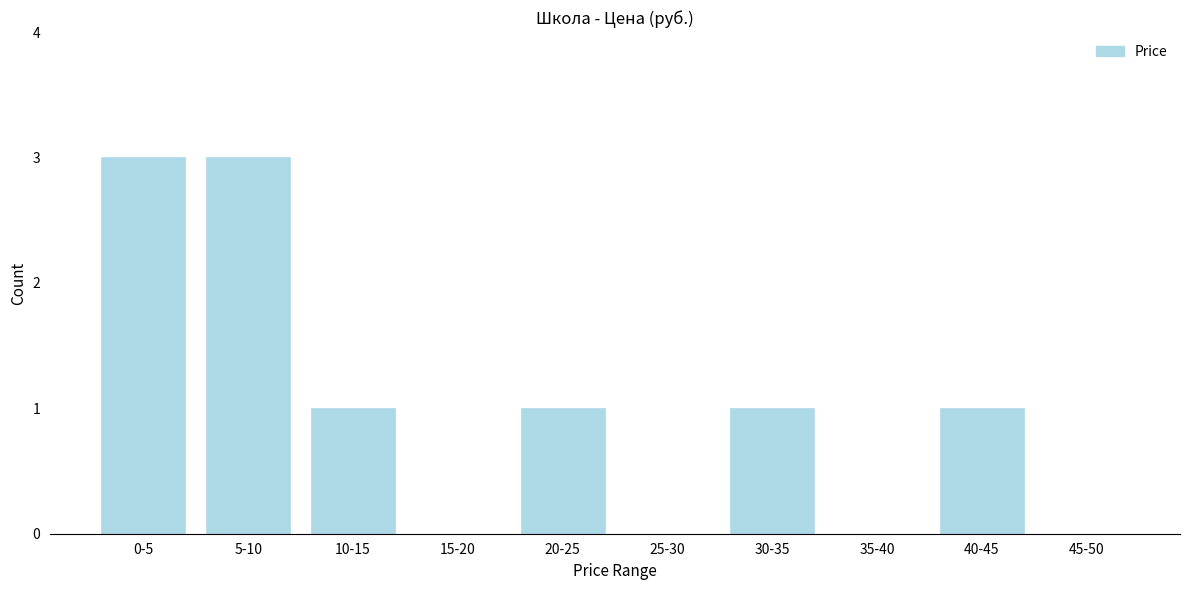

Reading right to left, extract all data points from this chart.

45-50=0	40-45=1	35-40=0	30-35=1	25-30=0	20-25=1	15-20=0	10-15=1	5-10=3	0-5=3